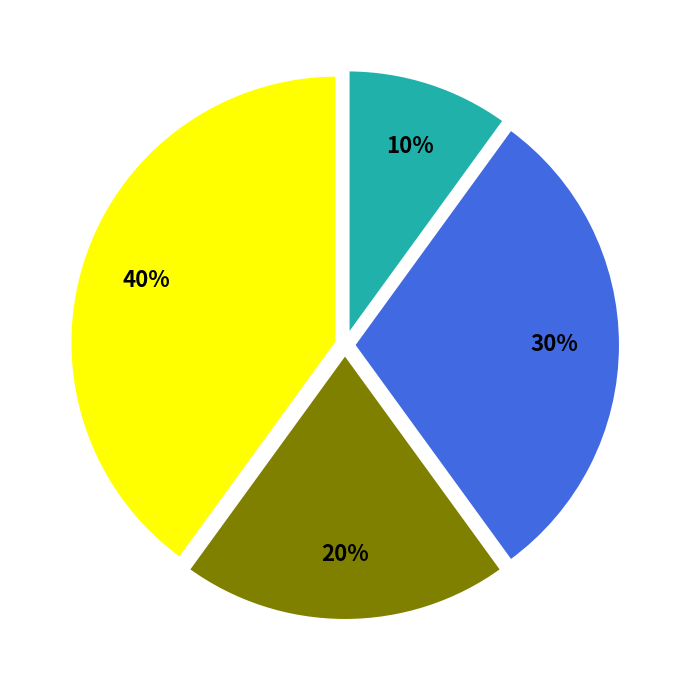

Is there any slice that represents more than half of the pie?

No